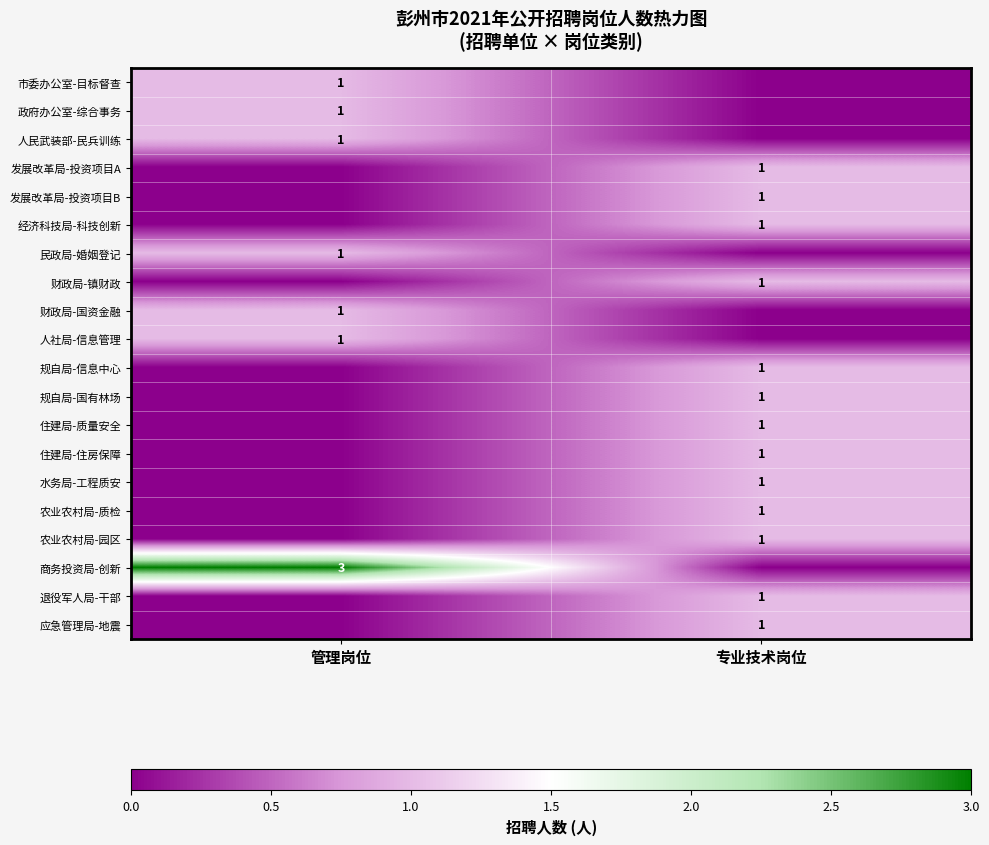

What is the spread (max minus min) of values at 专业技术岗位?

1